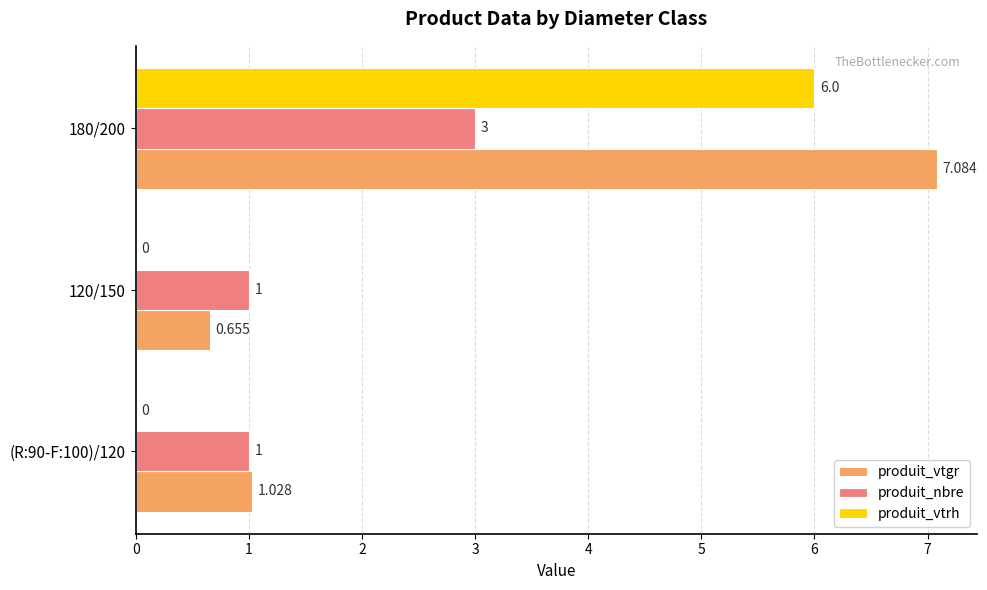

How many produit_nbre values are between 1 and 3?

3